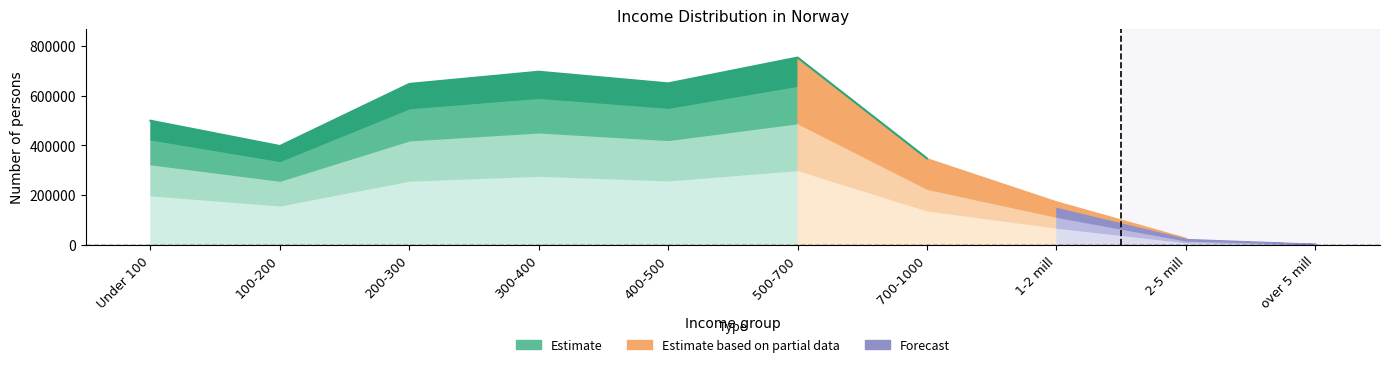

Which category has the lowest value across all series?

over 5 mill